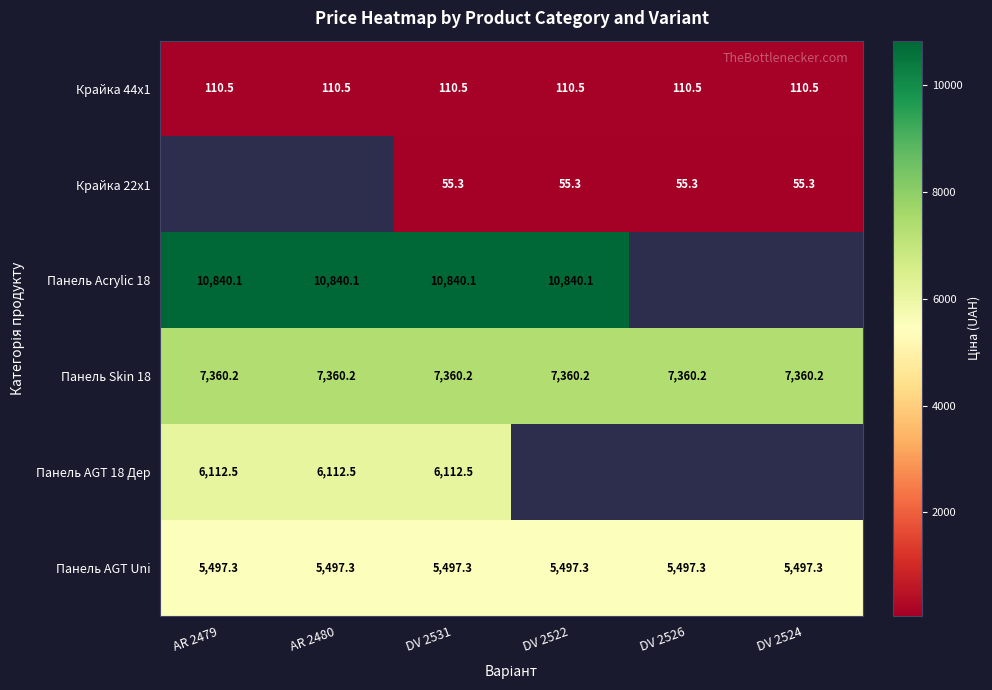

What is the average value of the Панель AGT Uni series?

5497.3